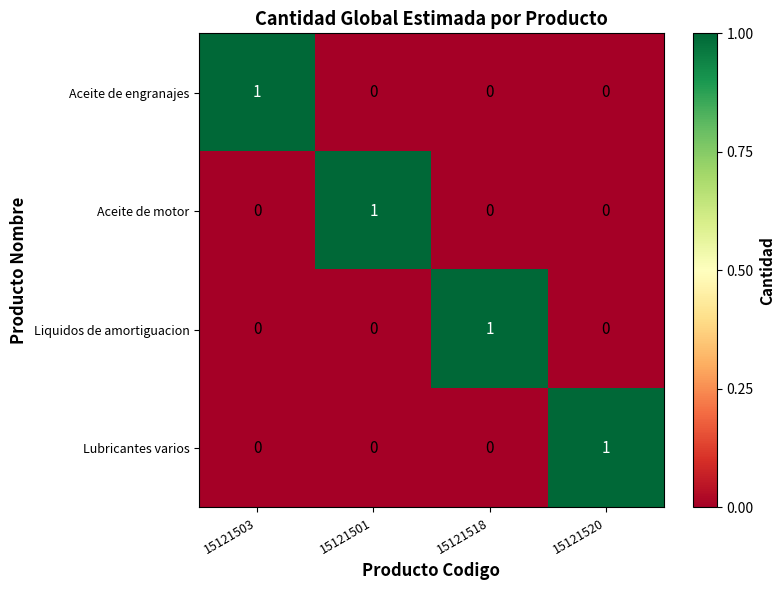

At how many categories does at least one series exceed 0?

4